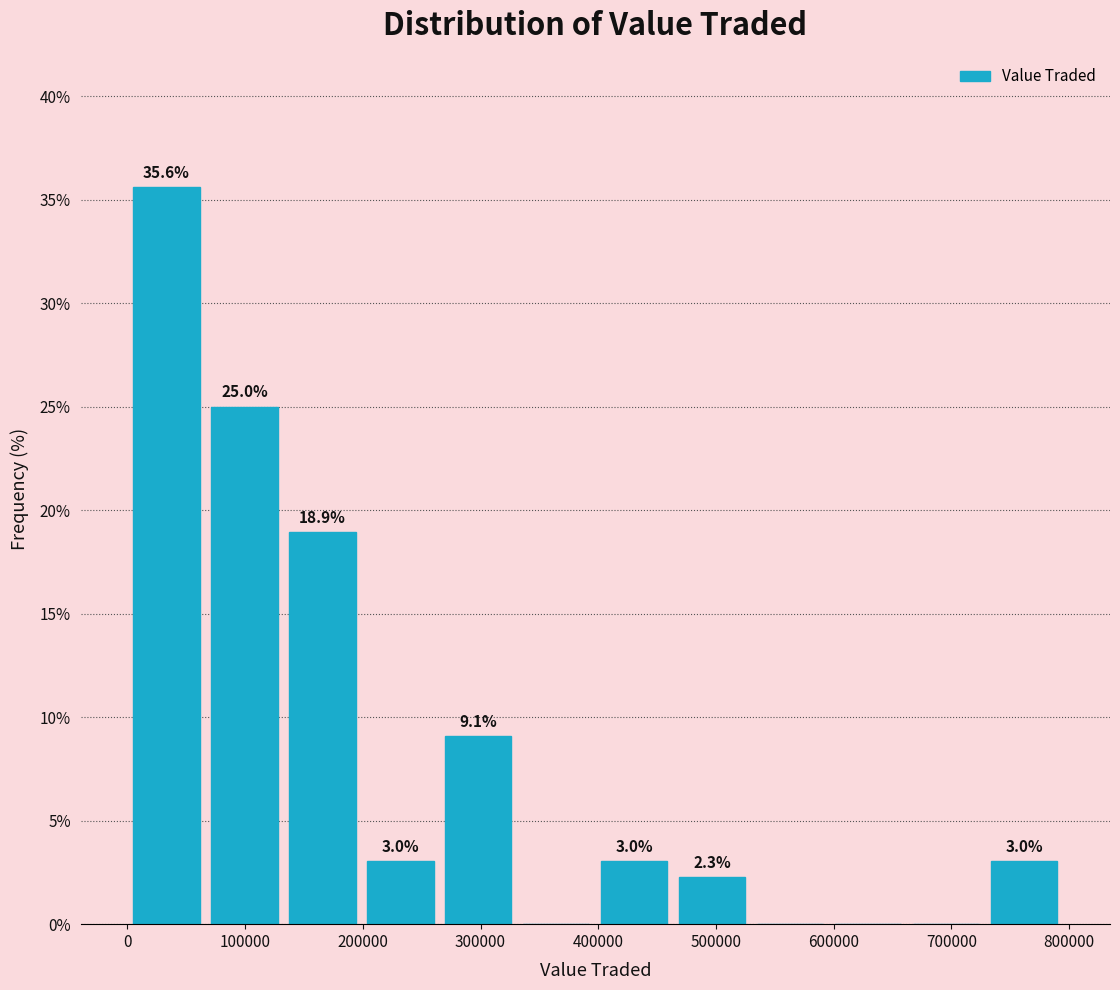

Over which range of the x-axis is the bar tallest?

0 to 70000